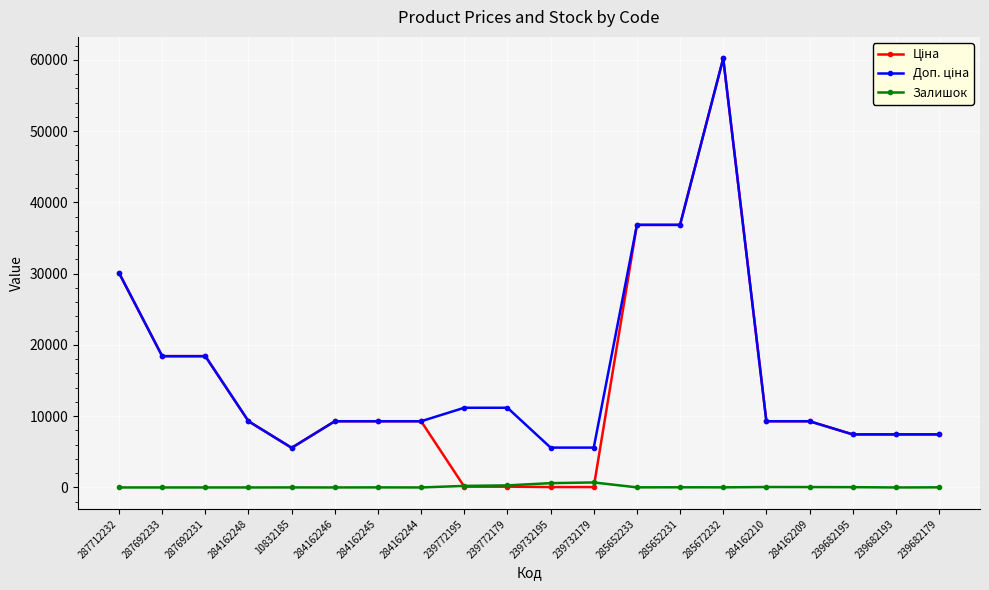

How many distinct data groups are displayed?

3